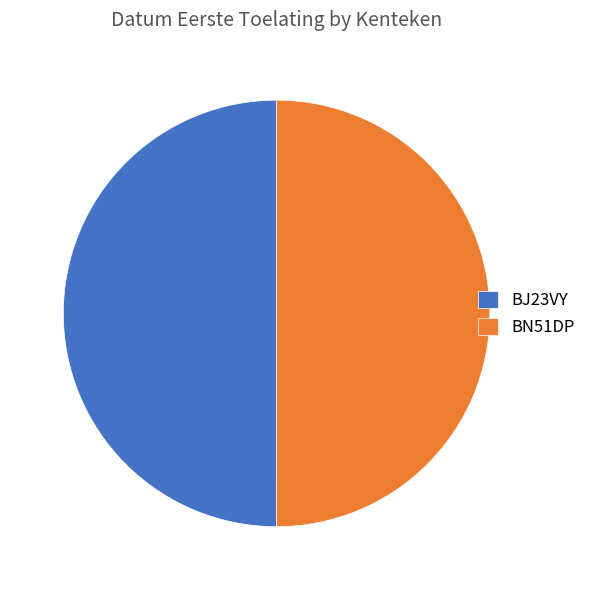

True or false: BN51DP accounts for 65% of the total.

False